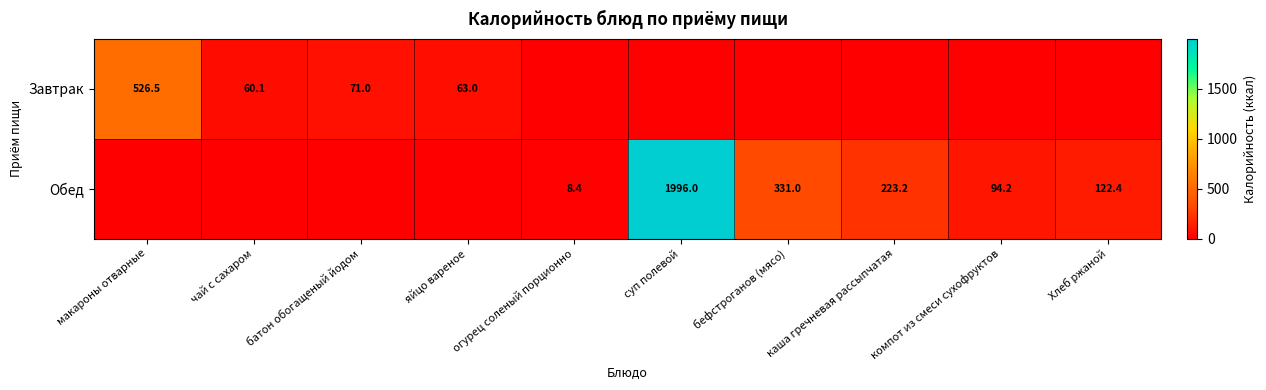

Which category has the highest value across all series?

суп полевой